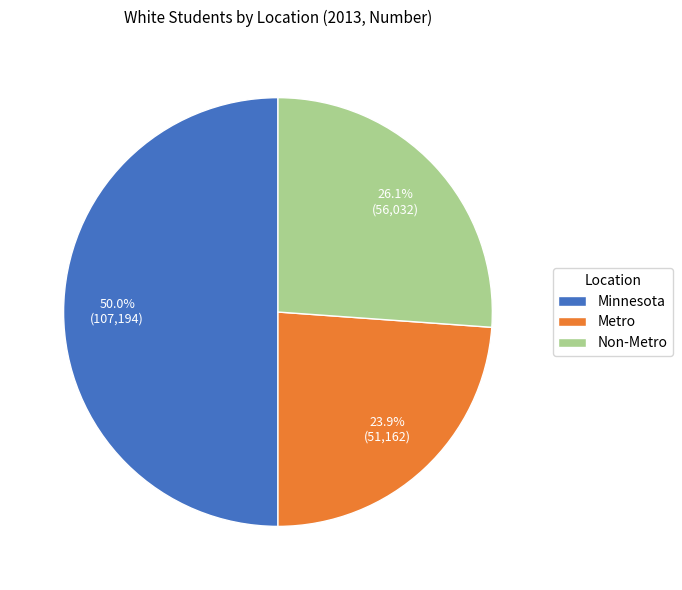

What percentage is the Non-Metro slice, to the nearest percent?

26%